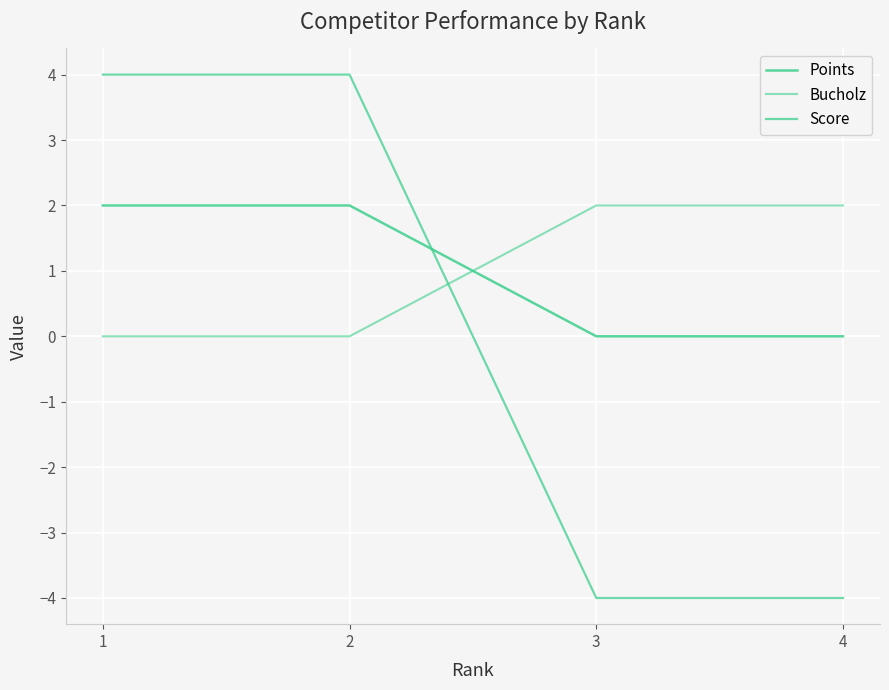

How many lines are shown in the chart?

3